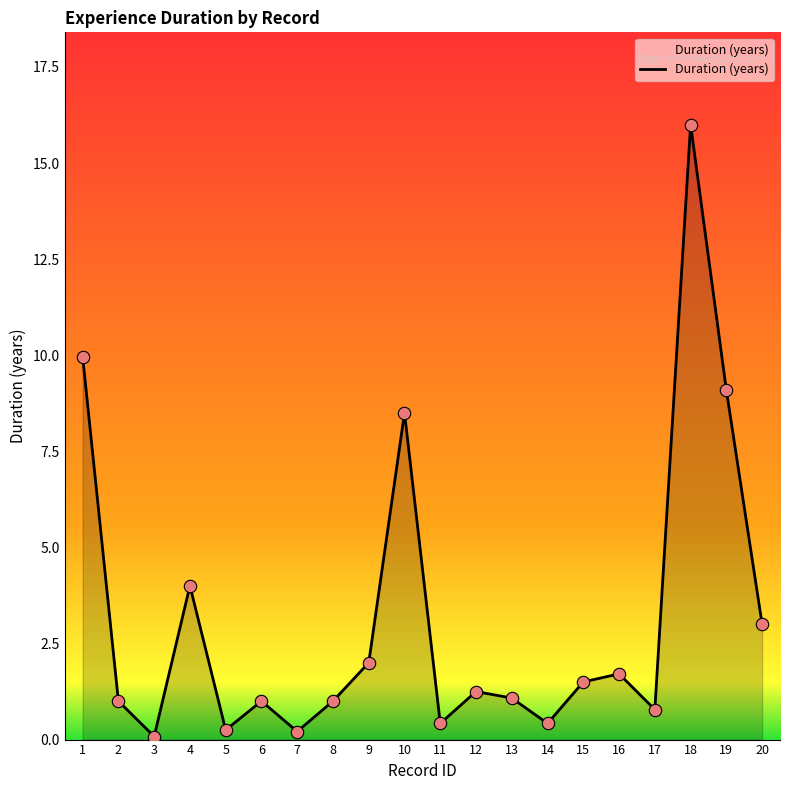

What is the change in value from 2 to 9?

+1.0